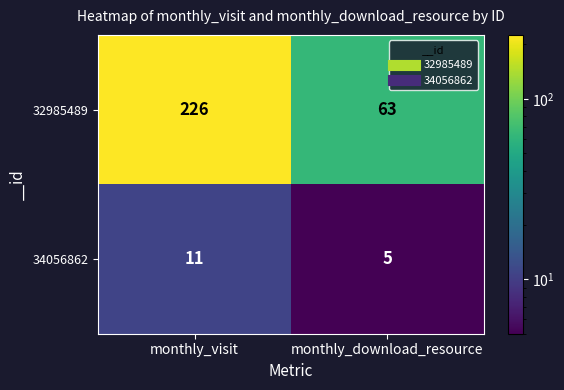

True or false: 34056862 has a value of 11 at monthly_visit.

True